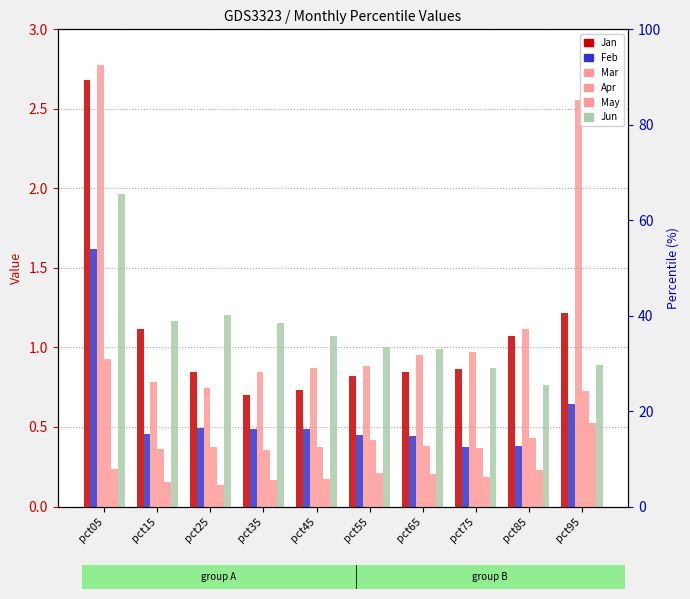

Is it true that Apr equals 0.4 at pct45?

True